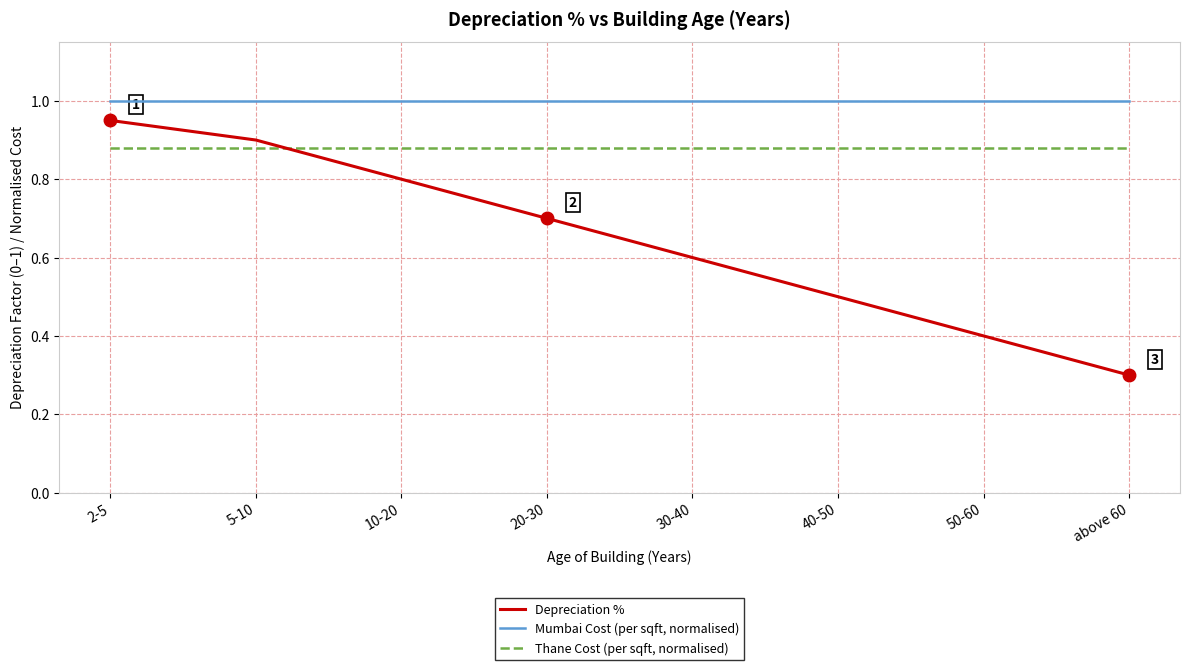

Which series has the largest range (max minus min)?

Depreciation %